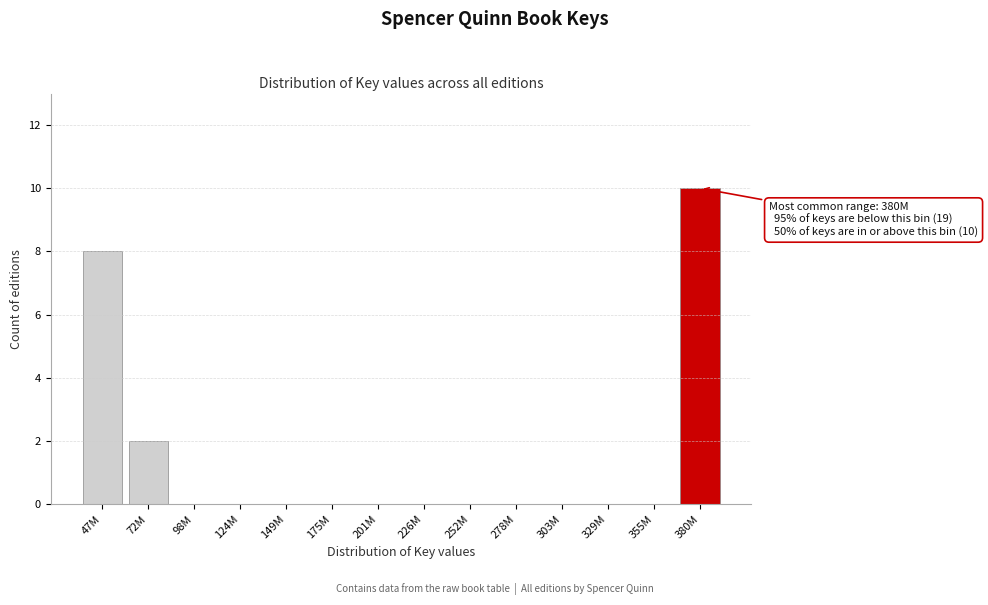

Reading right to left, transcribe all the data shown in this chart.

380M=10	355M=0	329M=0	303M=0	278M=0	252M=0	226M=0	201M=0	175M=0	149M=0	124M=0	98M=0	72M=2	47M=8